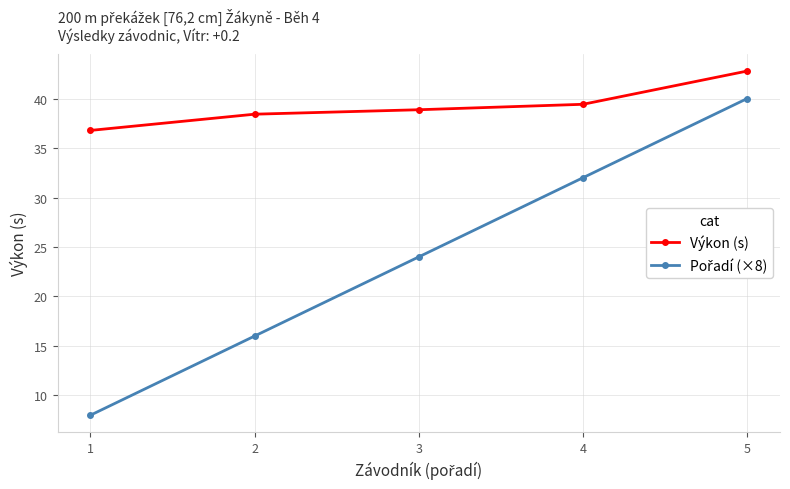

At which category is the sum across all series the highest?

5